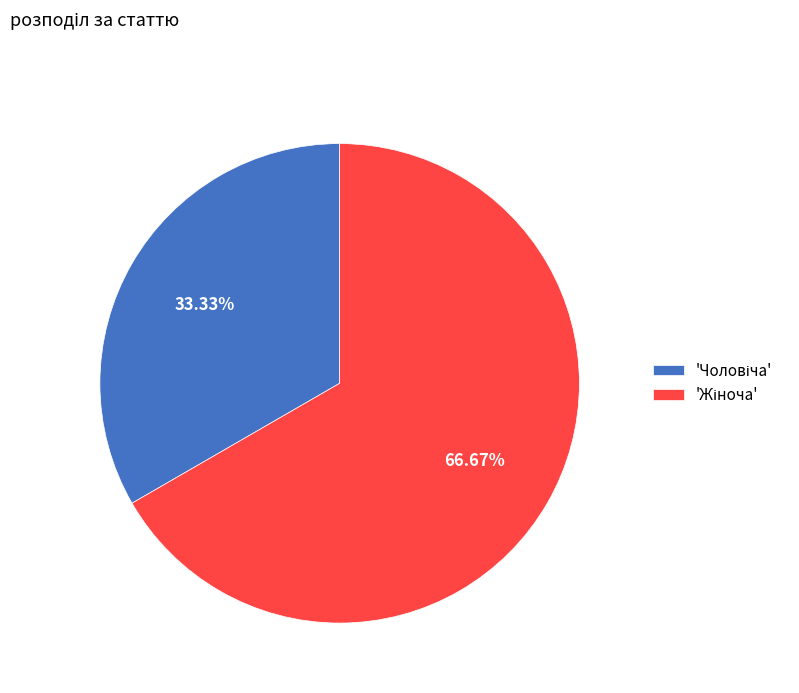

Does any single category account for the majority?

Yes